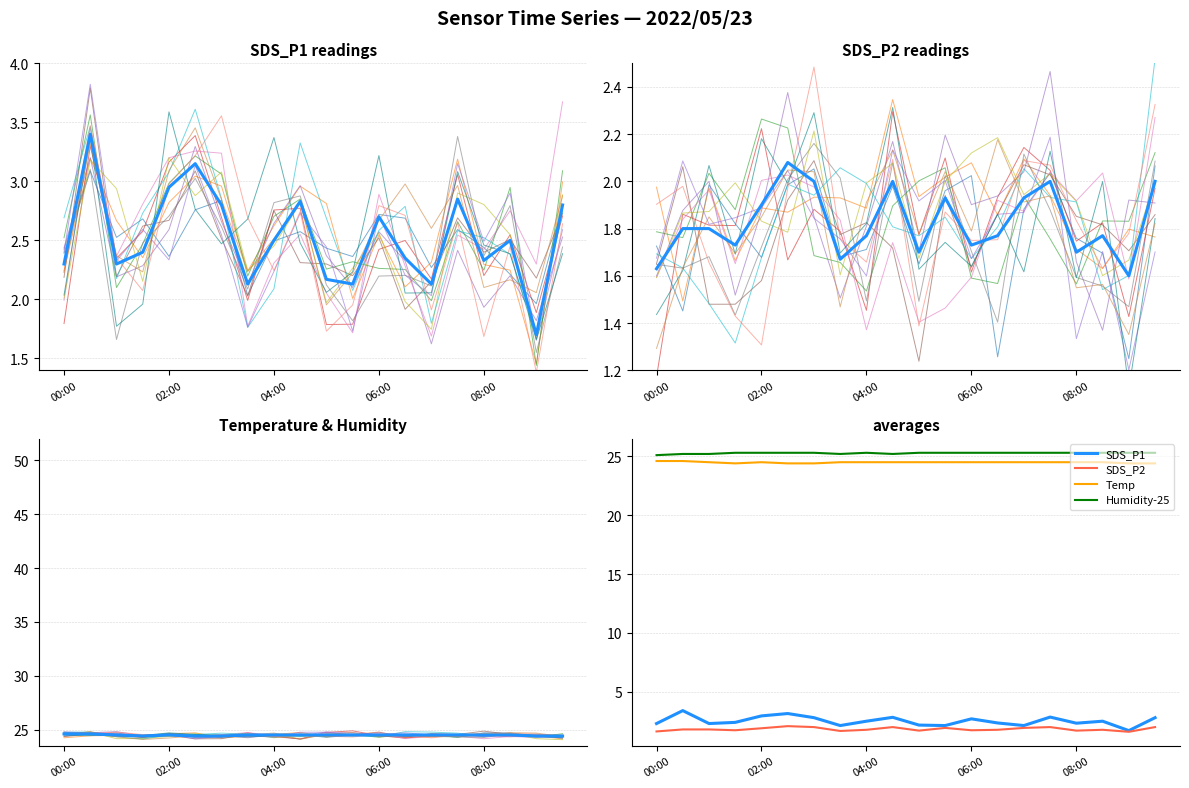

What is the difference between the second highest and minimum values in the Humidity-25 series?

0.2